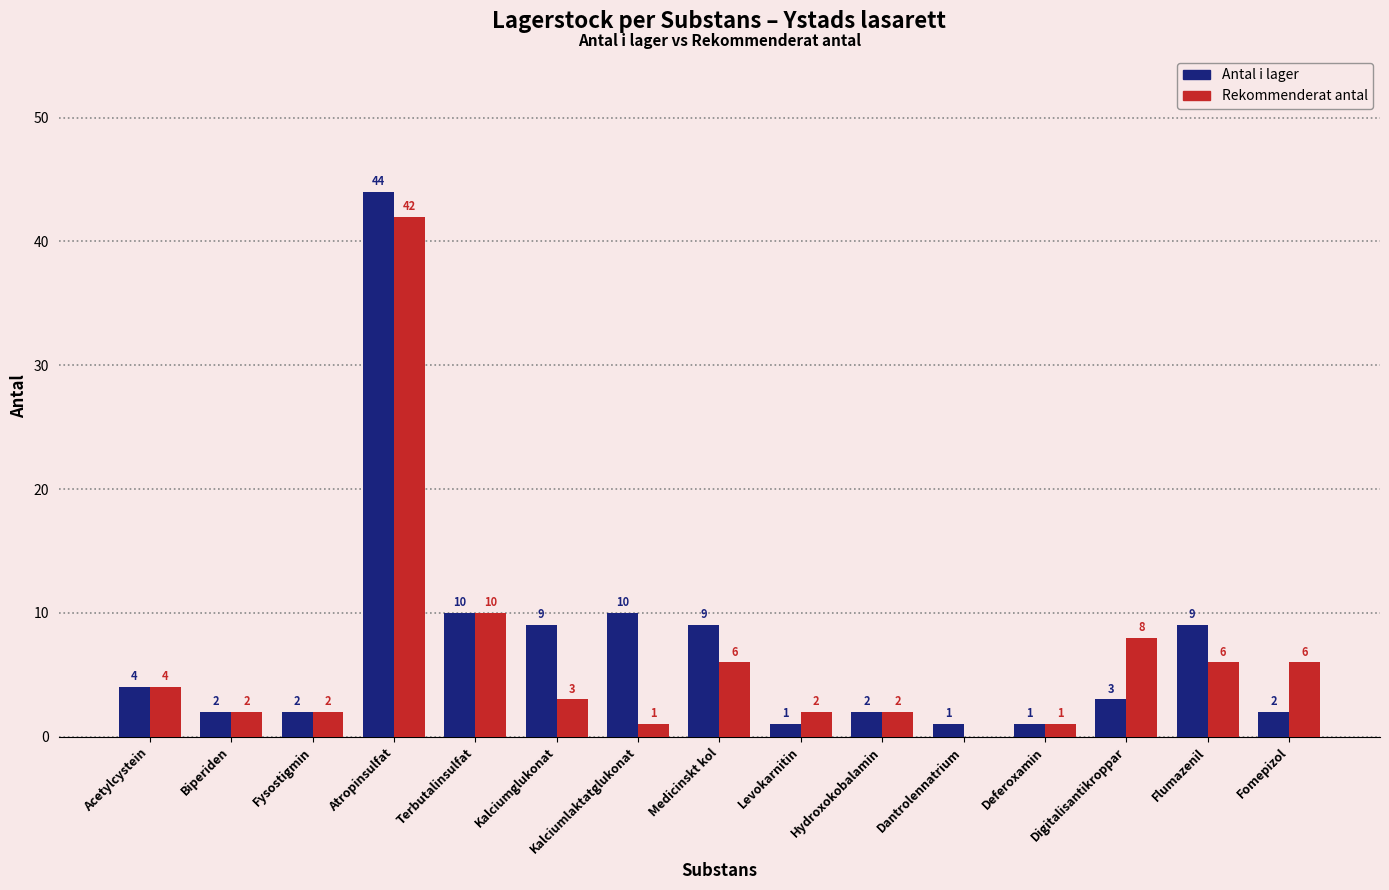

At which label is Rekommenderat antal closest to 21?

Terbutalinsulfat